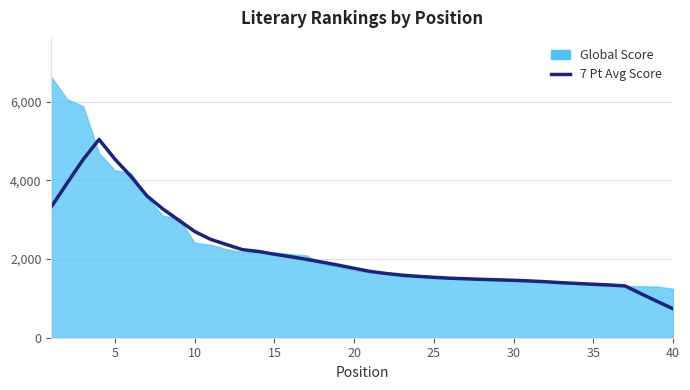

What is the lowest value of the 7 Pt Avg Score series?

737.0